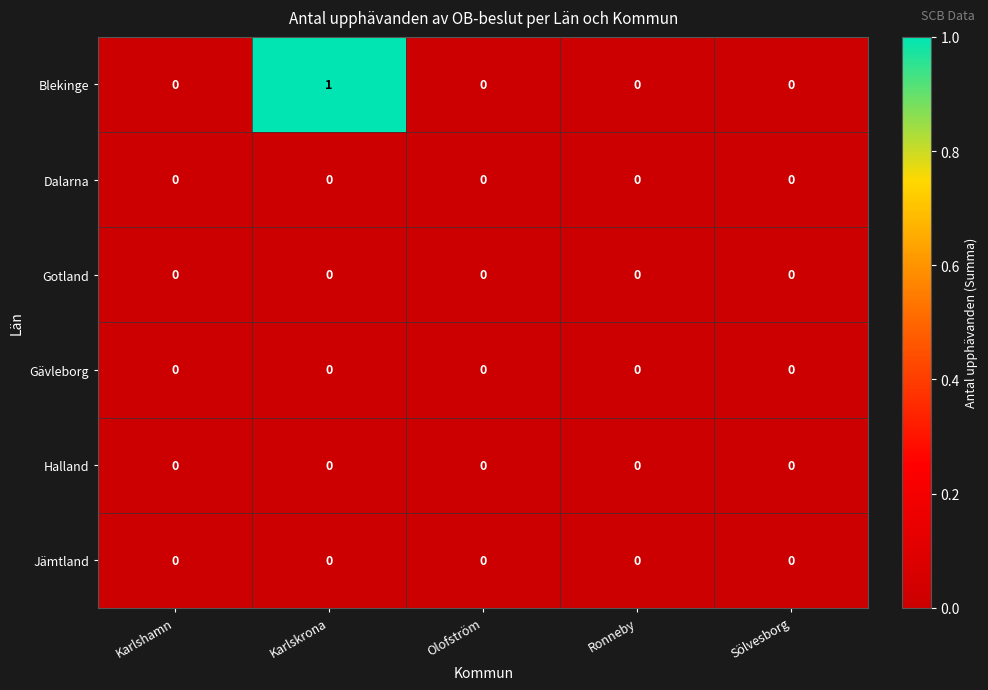

The value of Gävleborg at Sölvesborg is 0. True or false?

True